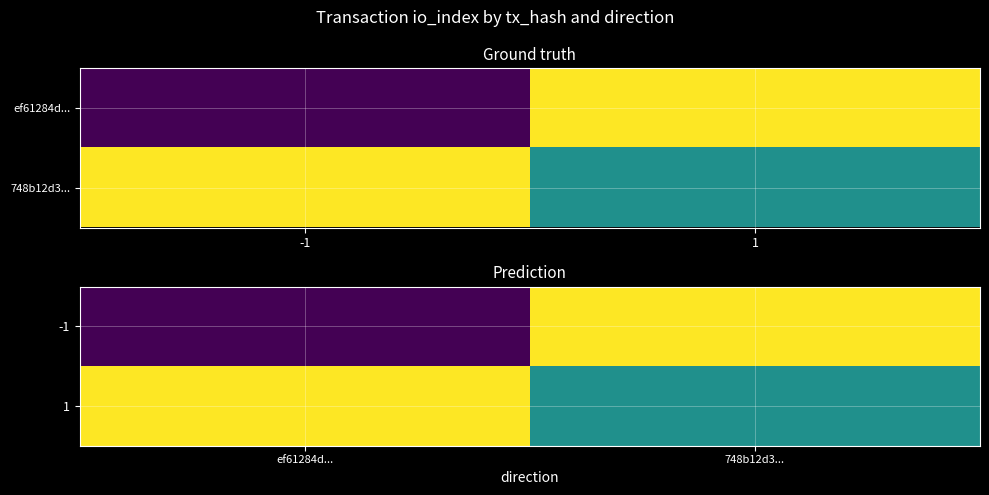

Which series has the largest range (max minus min)?

-1